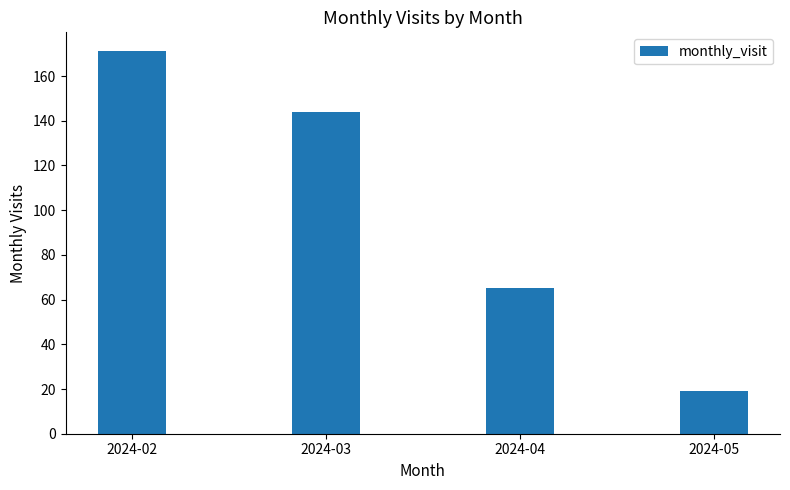

What is the value of the 1st bar from the left?

171